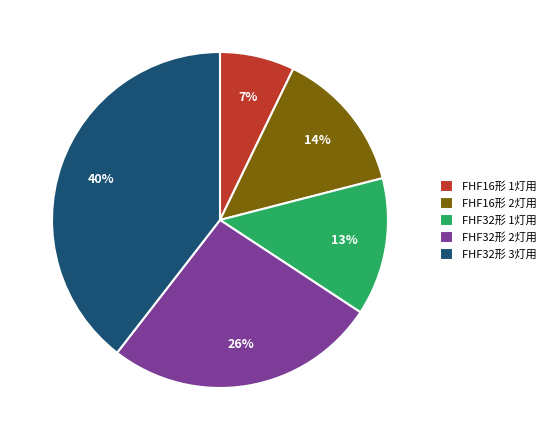

Does any single category account for the majority?

No